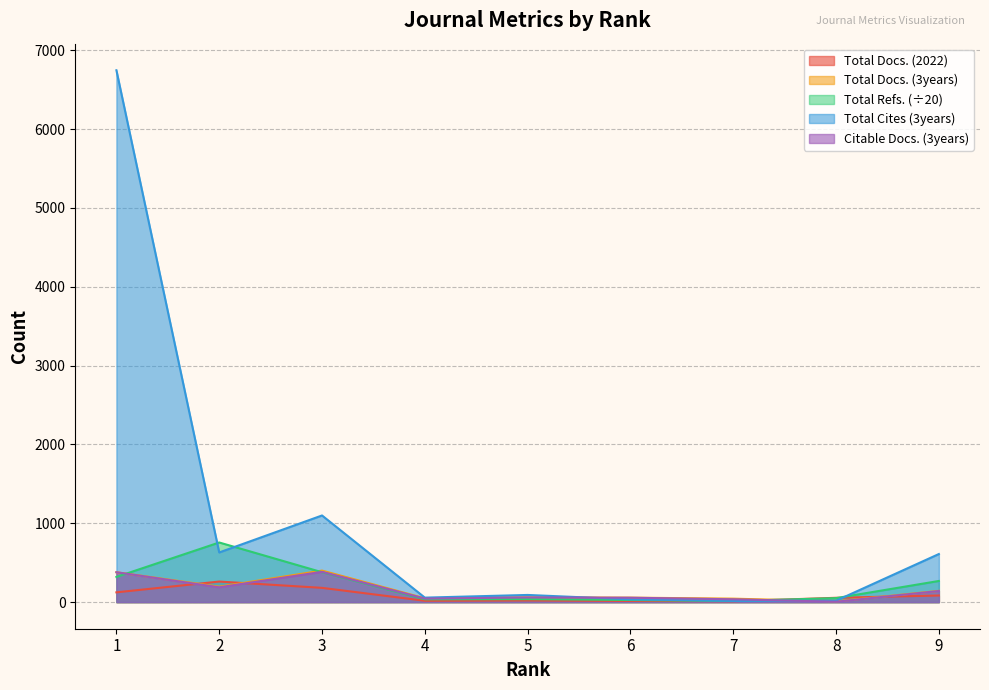

After their last crossing, which series has the higher values: Citable Docs. (3years) or Total Refs.?

Total Refs.